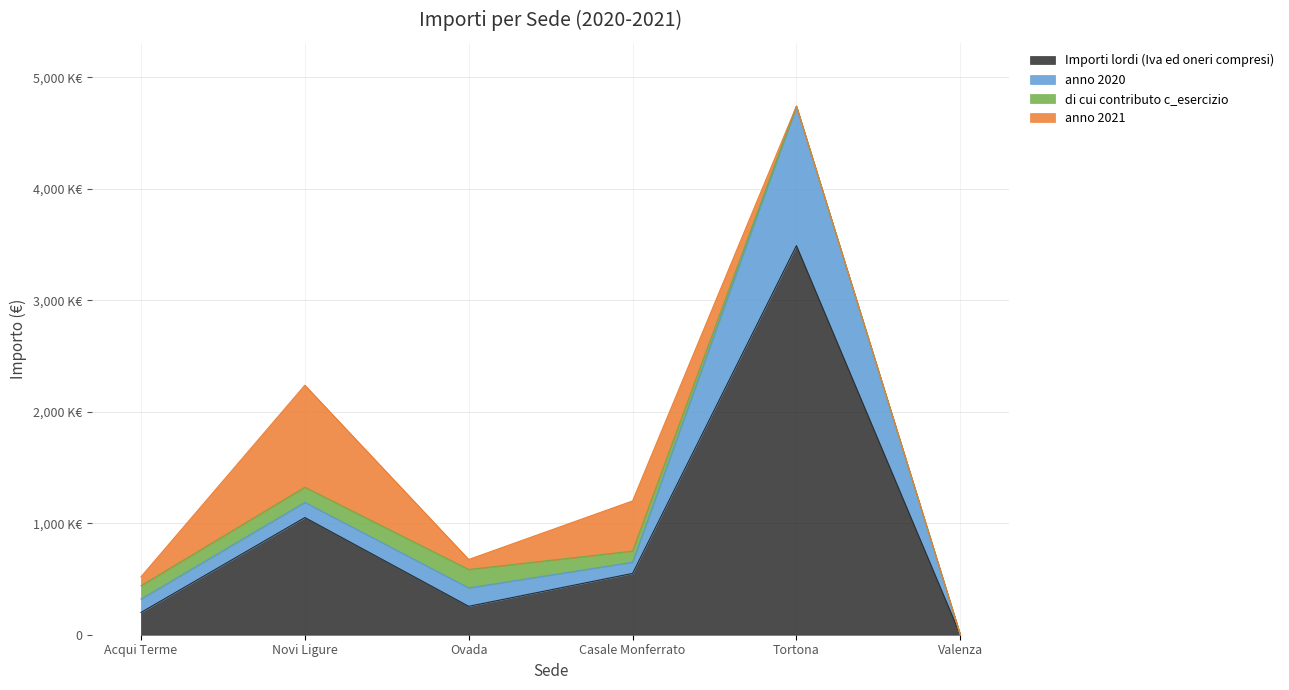

True or false: anno 2020 and Importi lordi (Iva ed oneri compresi) intersect in this chart.

False